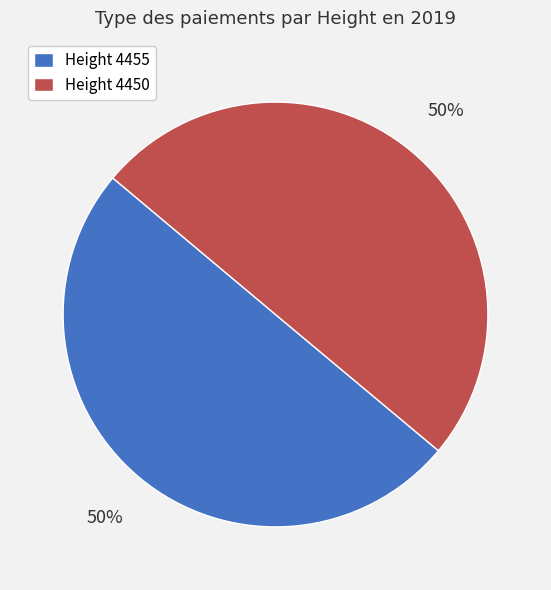

Combined, do Height 4455 and Height 4450 account for over 50%?

Yes